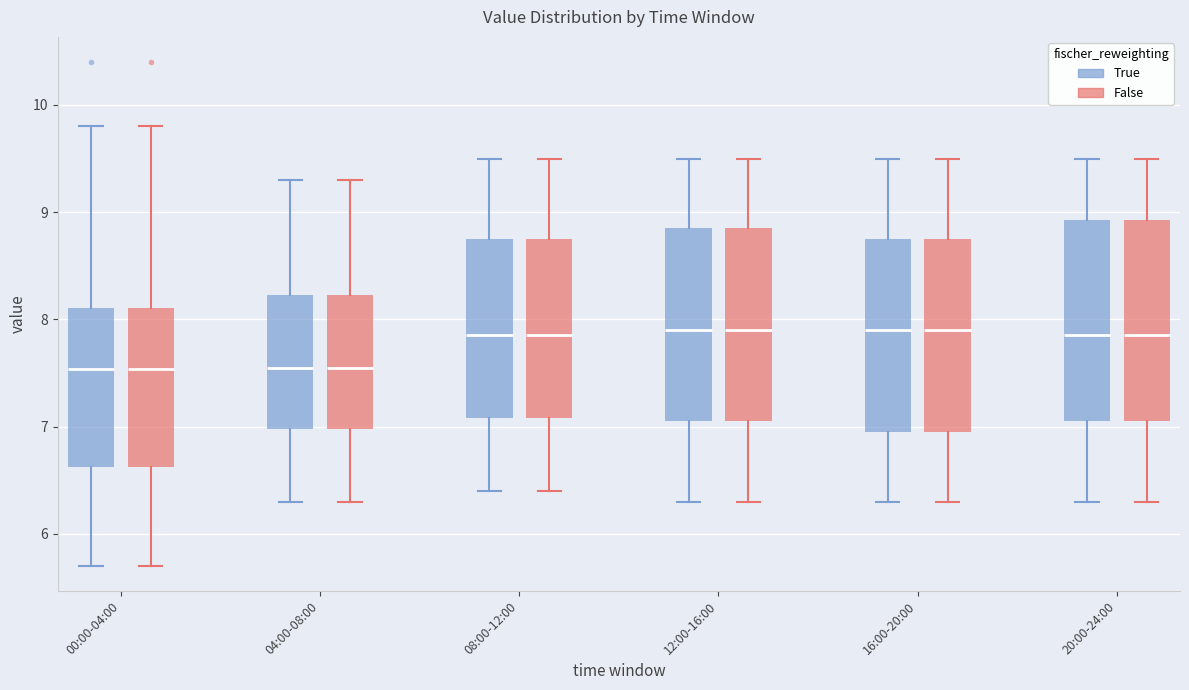

Reading left to right, transcribe this box plot: for each box, give where its median line is, the range the box spans, and where its two whiskers end, as read against the y-axis. The values are not printed on the chart, so give them approximately, as read against the axis.

00:00-04:00 (True): median 7.5, box 6.6 to 8.1, whiskers 5.7 to 9.8
00:00-04:00 (False): median 7.5, box 6.6 to 8.1, whiskers 5.7 to 9.8
04:00-08:00 (True): median 7.6, box 7.0 to 8.2, whiskers 6.3 to 9.3
04:00-08:00 (False): median 7.6, box 7.0 to 8.2, whiskers 6.3 to 9.3
08:00-12:00 (True): median 7.9, box 7.1 to 8.8, whiskers 6.4 to 9.5
08:00-12:00 (False): median 7.9, box 7.1 to 8.8, whiskers 6.4 to 9.5
12:00-16:00 (True): median 7.9, box 7.1 to 8.9, whiskers 6.3 to 9.5
12:00-16:00 (False): median 7.9, box 7.1 to 8.9, whiskers 6.3 to 9.5
16:00-20:00 (True): median 7.9, box 7.0 to 8.8, whiskers 6.3 to 9.5
16:00-20:00 (False): median 7.9, box 7.0 to 8.8, whiskers 6.3 to 9.5
20:00-24:00 (True): median 7.9, box 7.1 to 8.9, whiskers 6.3 to 9.5
20:00-24:00 (False): median 7.9, box 7.1 to 8.9, whiskers 6.3 to 9.5